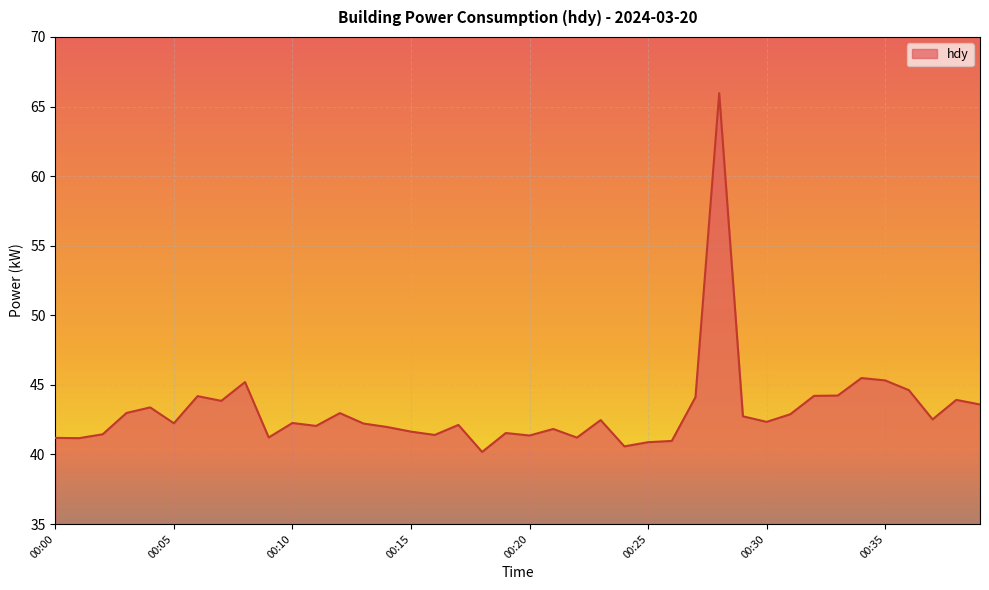

What is the difference between the maximum and minimum values?

25.8